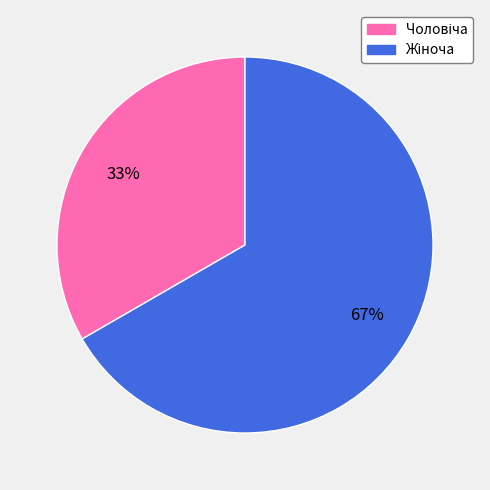

To the nearest percent, what is the average slice percentage?

50%